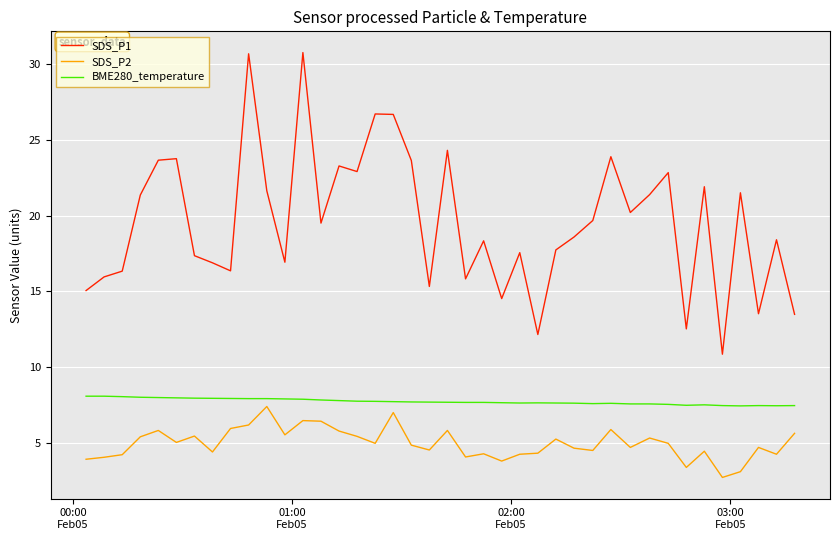

Which series has the largest total across all categories?

SDS_P1